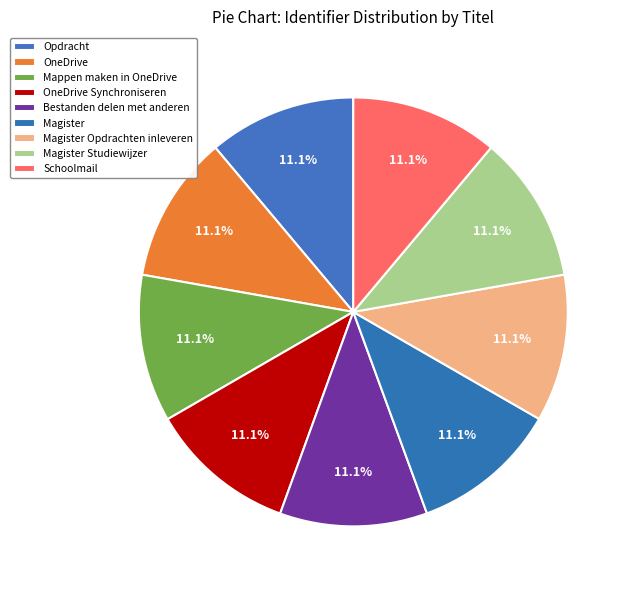

Count the number of slices in the pie.

9